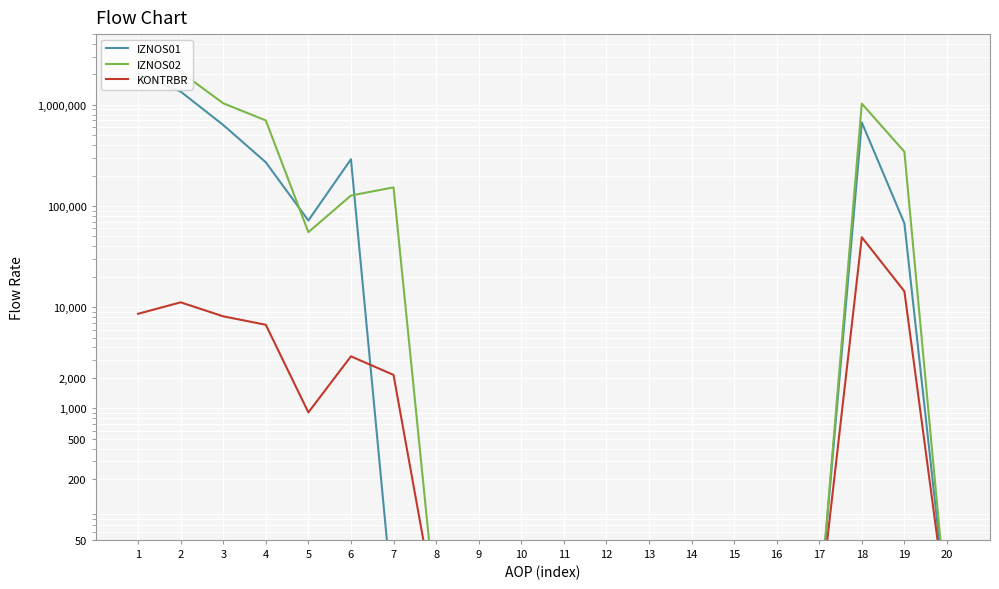

At how many categories does at least one series exceed 269542?

7